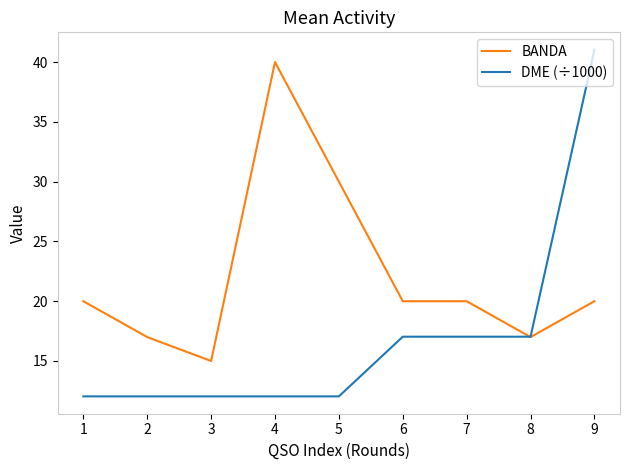

Which series has the largest total across all categories?

BANDA